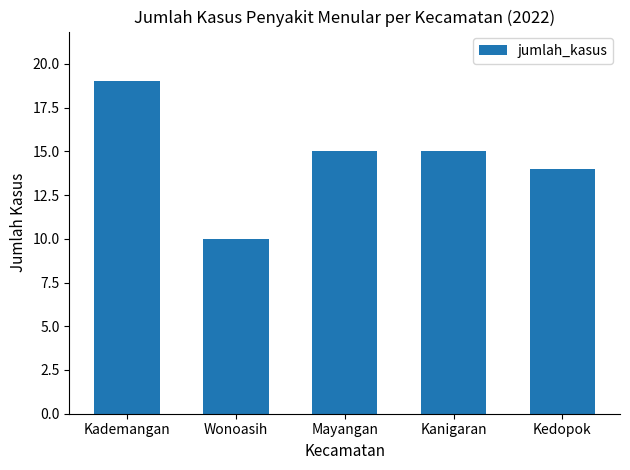

What is the greatest value displayed?

19